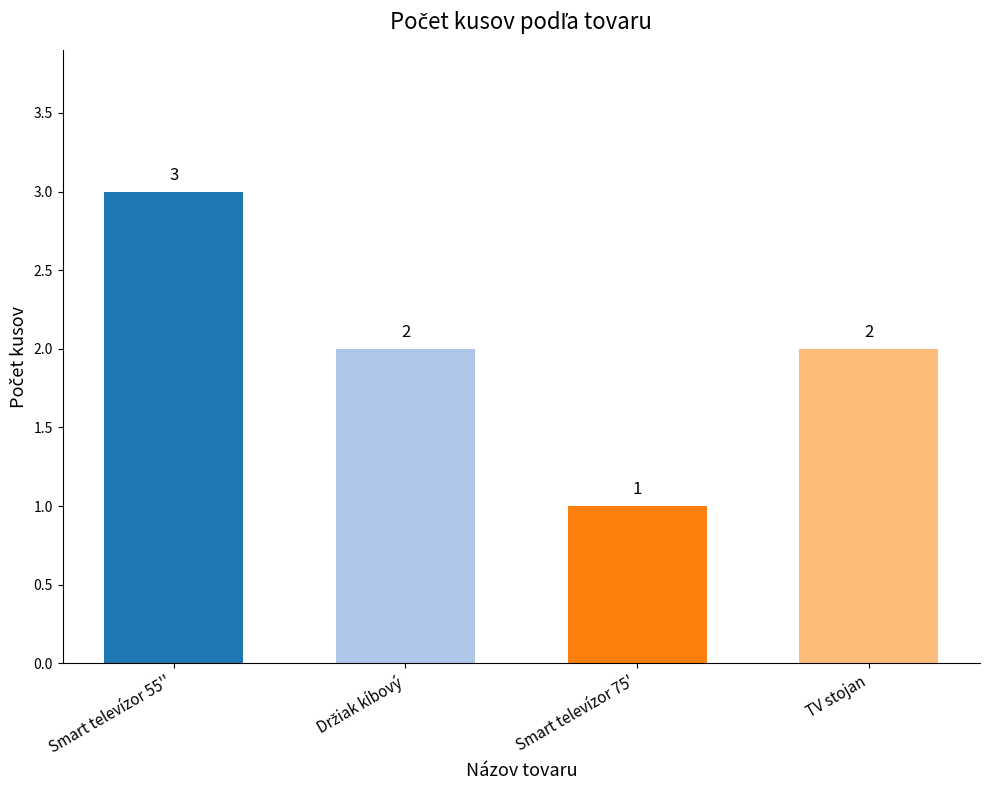

How many values are between 2 and 3?

3